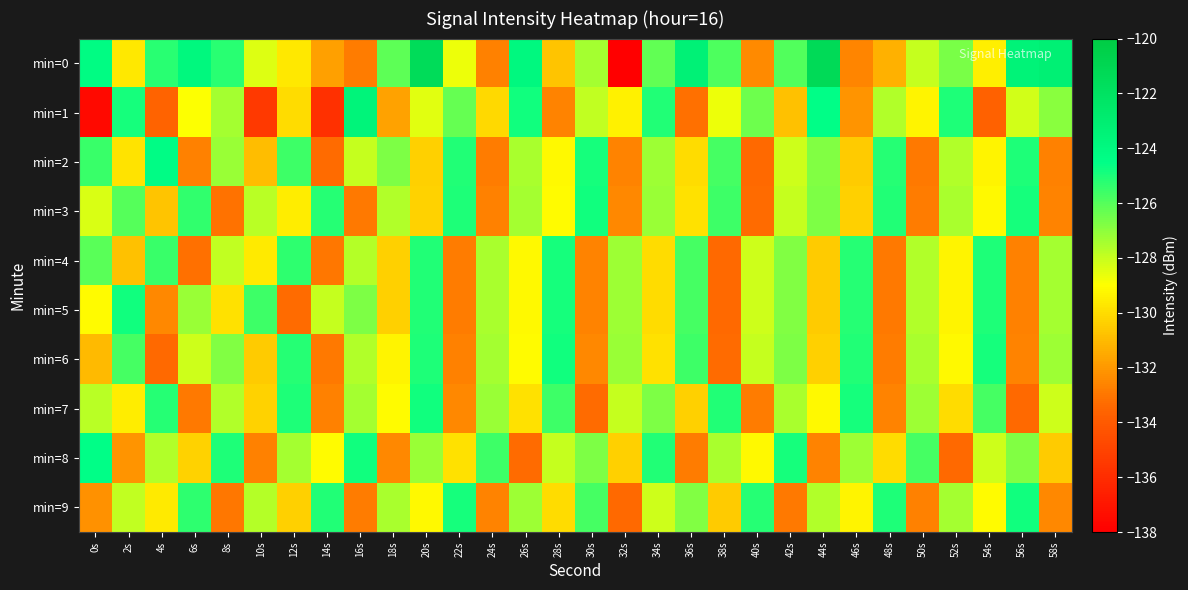

What is the minimum value shown in the chart?

-138.0